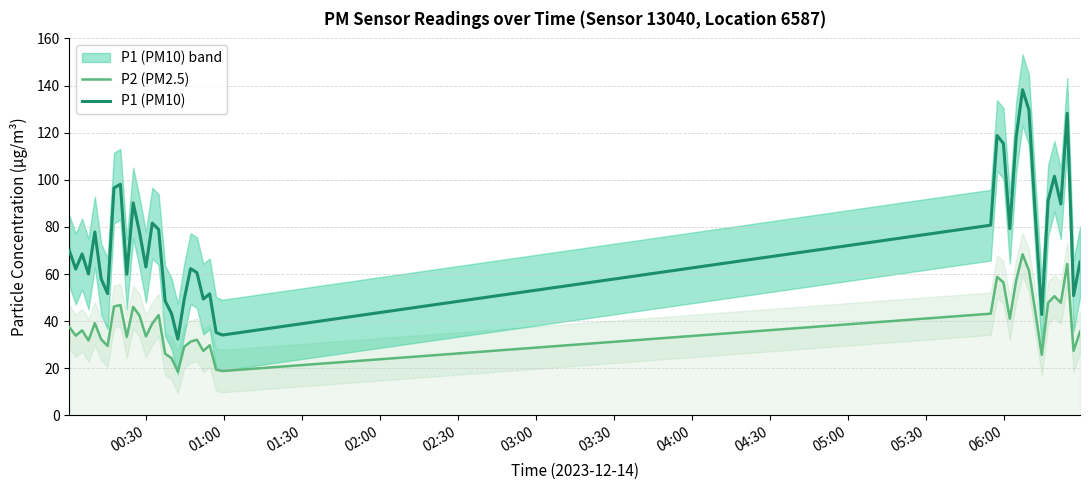

Which series has the largest total across all categories?

P1 (PM10)